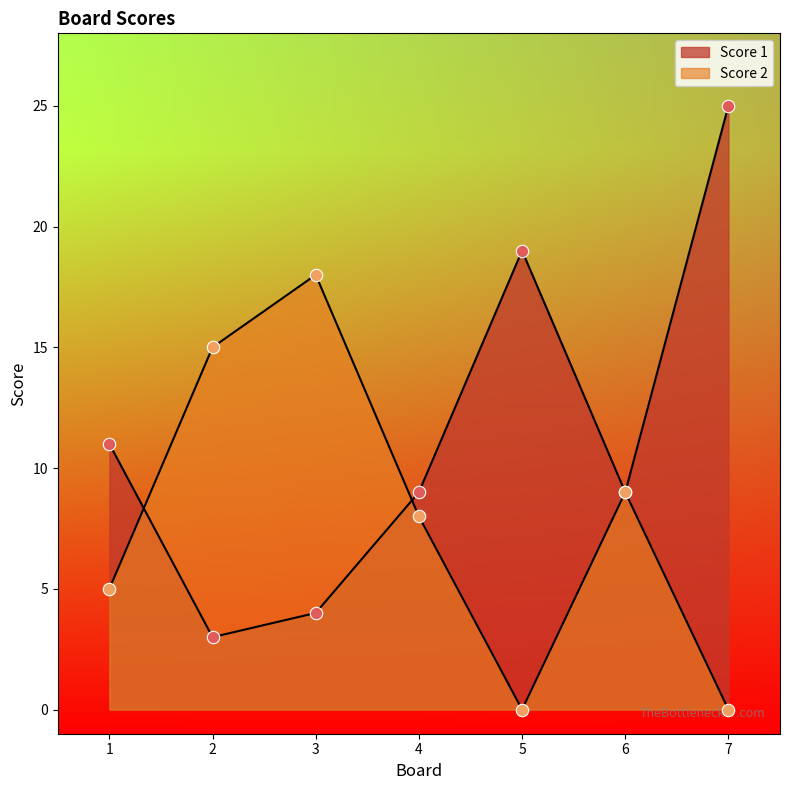

Which series has the largest total across all categories?

Score 1